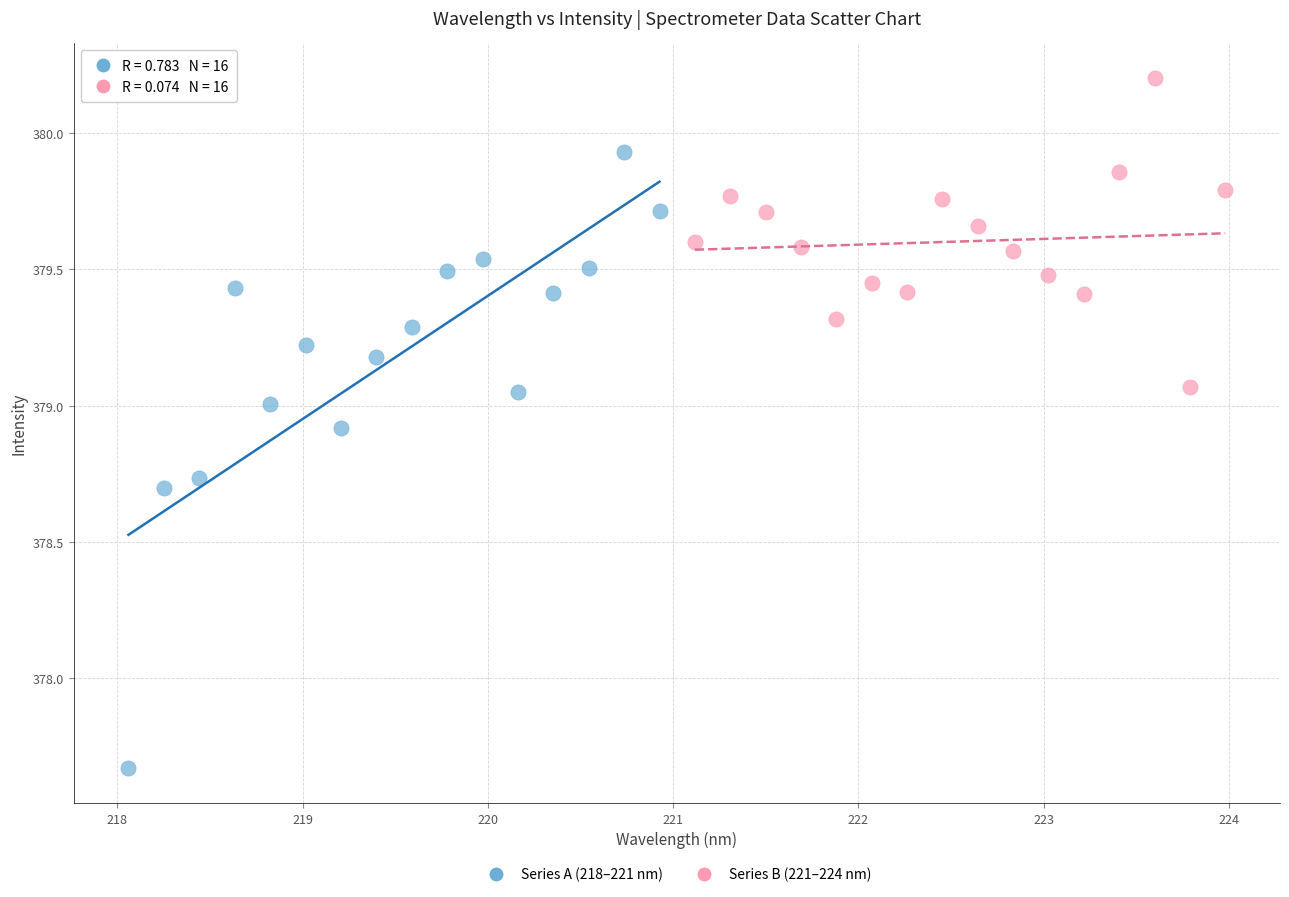

Which series reaches the maximum Y coordinate?

Series B (221–224 nm)